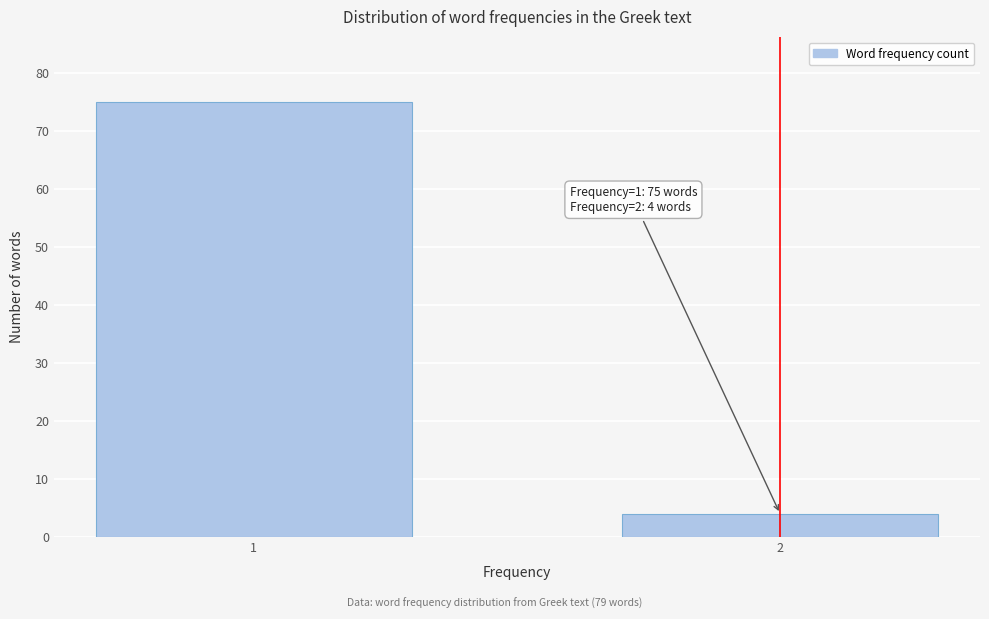

Reading right to left, extract all data points from this chart.

4	75